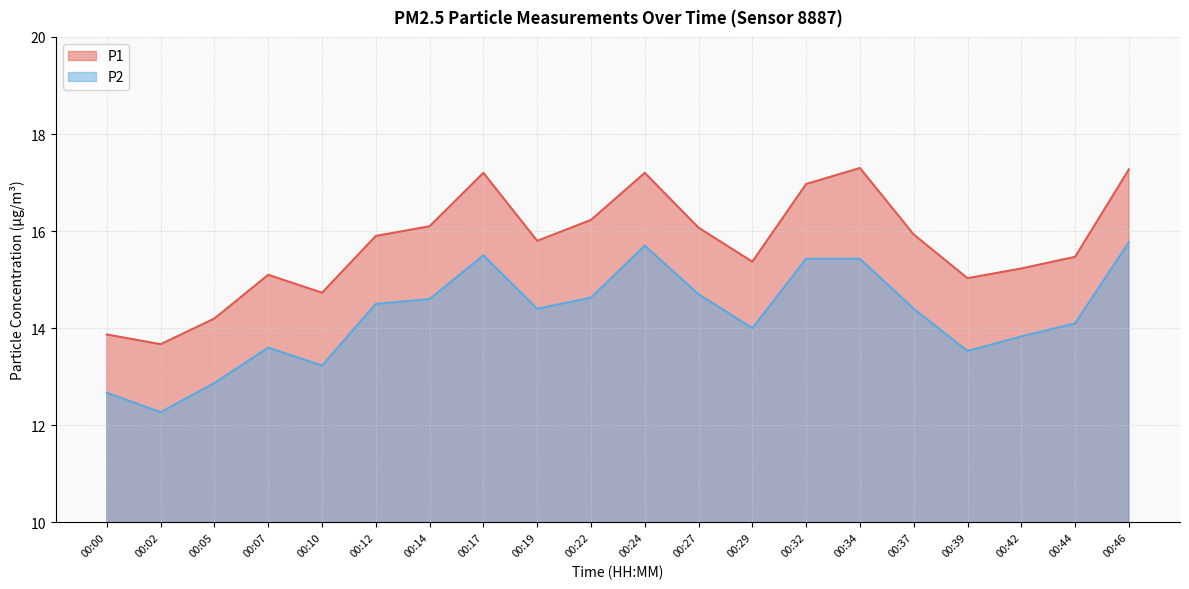

Reading left to right, what are all the values shown in this chart?

P1: 00:00=13.9	00:02=13.7	00:05=14.2	00:07=15.1	00:10=14.7	00:12=15.9	00:14=16.1	00:17=17.2	00:19=15.8	00:22=16.2	00:24=17.2	00:27=16.1	00:29=15.4	00:32=17.0	00:34=17.3	00:37=15.9	00:39=15.0	00:42=15.2	00:44=15.5	00:46=17.3
P2: 00:00=12.7	00:02=12.3	00:05=12.9	00:07=13.6	00:10=13.2	00:12=14.5	00:14=14.6	00:17=15.5	00:19=14.4	00:22=14.6	00:24=15.7	00:27=14.7	00:29=14.0	00:32=15.4	00:34=15.4	00:37=14.4	00:39=13.5	00:42=13.8	00:44=14.1	00:46=15.8